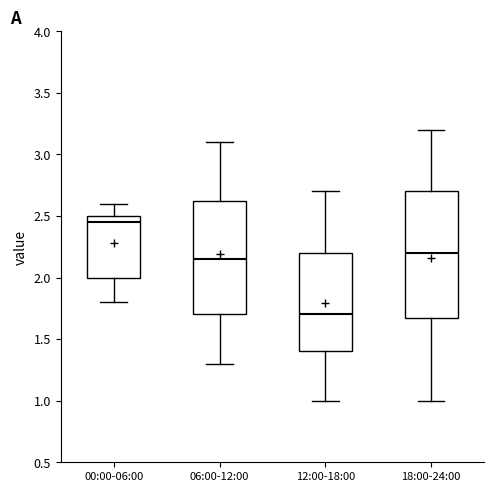

Reading left to right, read every box against the y-axis: the position of its median line, the range the box covers, and the ends of its whiskers. The values are not printed on the chart, so give them approximately, as read against the axis.

00:00-06:00: median 2.45, box 2.00 to 2.50, whiskers 1.80 to 2.60
06:00-12:00: median 2.15, box 1.70 to 2.65, whiskers 1.30 to 3.10
12:00-18:00: median 1.70, box 1.40 to 2.20, whiskers 1.00 to 2.70
18:00-24:00: median 2.20, box 1.70 to 2.70, whiskers 1.00 to 3.20